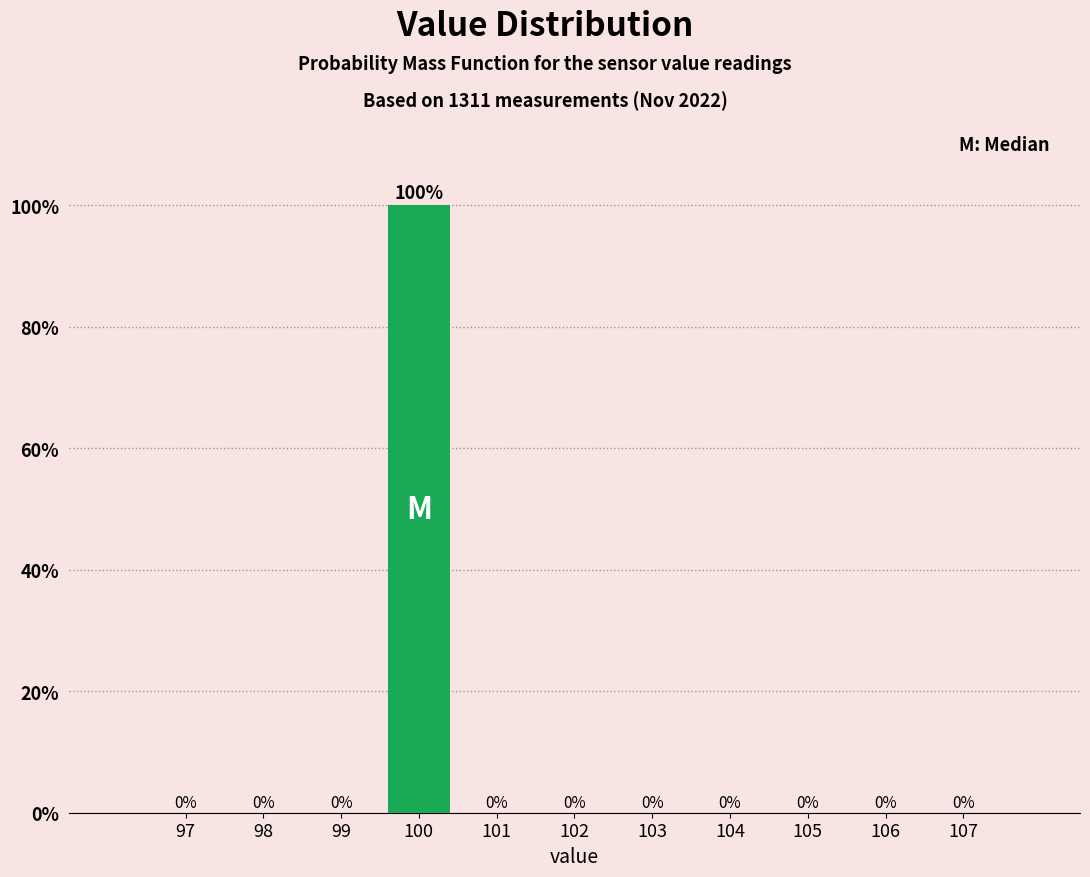

Reading left to right, what are all the values shown in this chart?

97=0	98=0	99=0	100=100	101=0	102=0	103=0	104=0	105=0	106=0	107=0